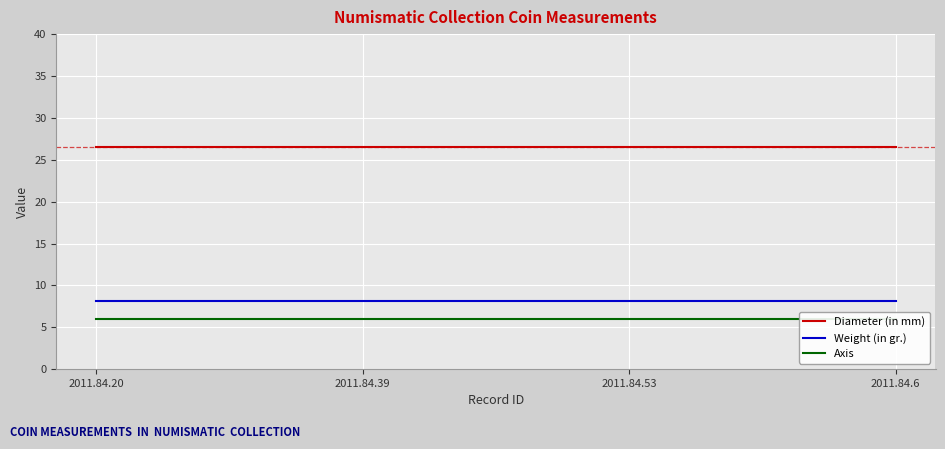

True or false: Weight (in gr.) and Axis cross at least once.

False